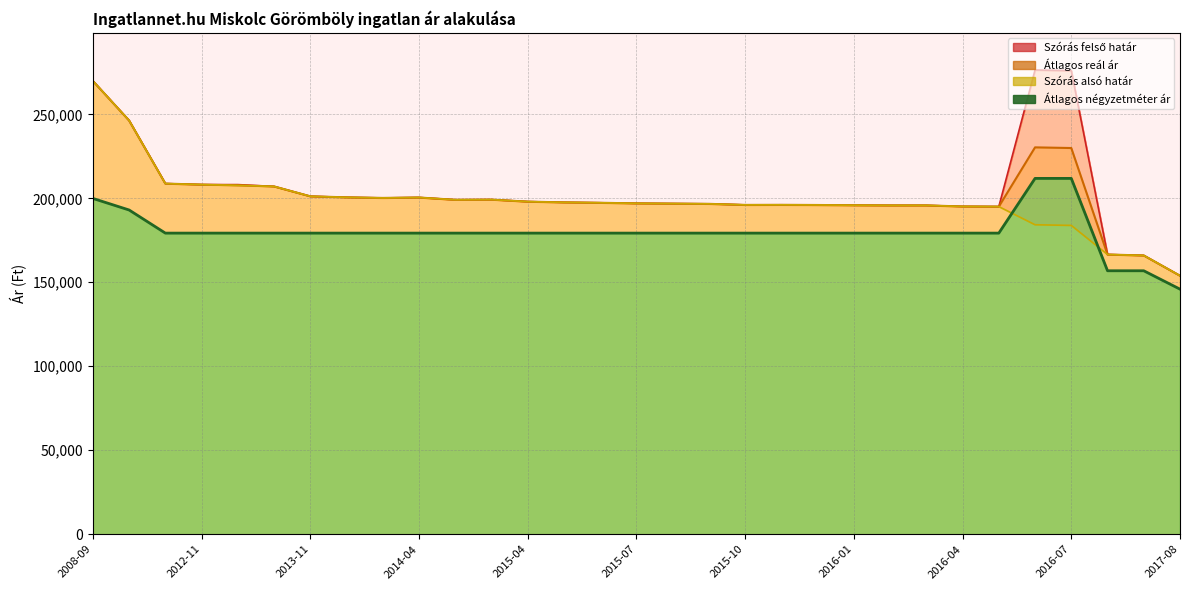

How many values in the Szórás alsó határ series are below 196998?

15